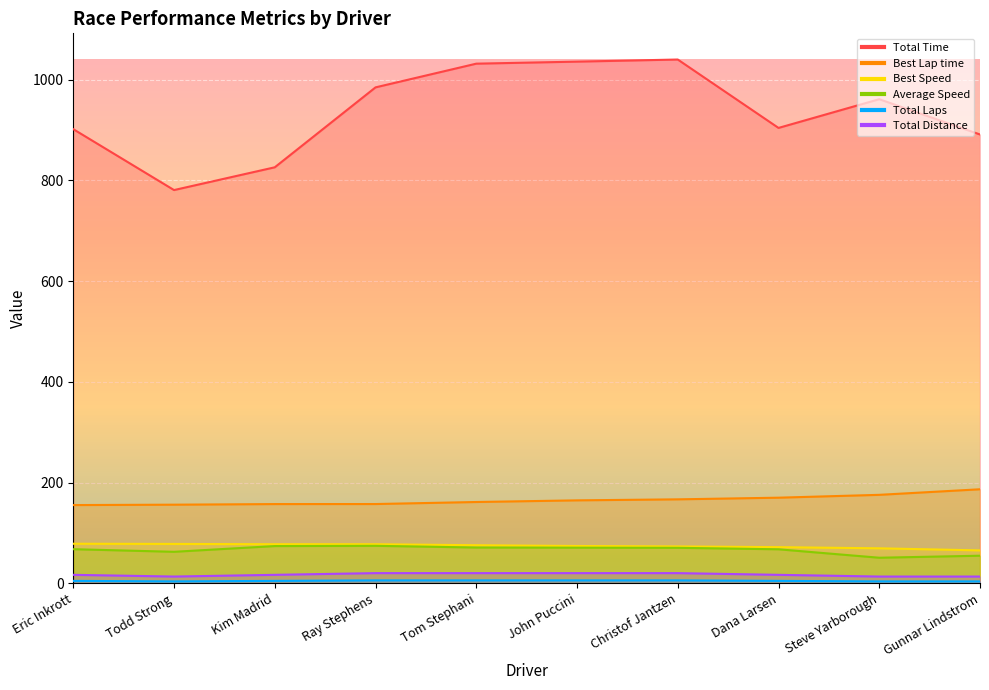

True or false: Total Time and Total Distance cross at least once.

False